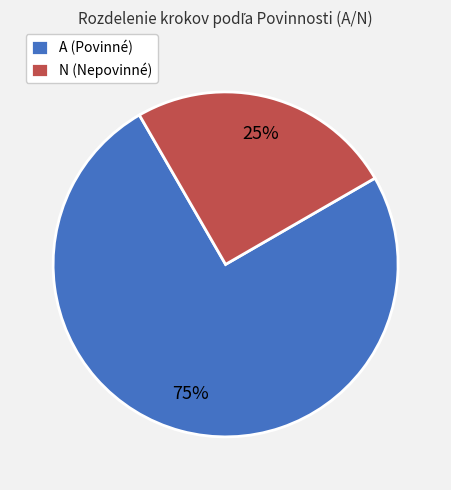

What is the largest slice in the pie chart?

A